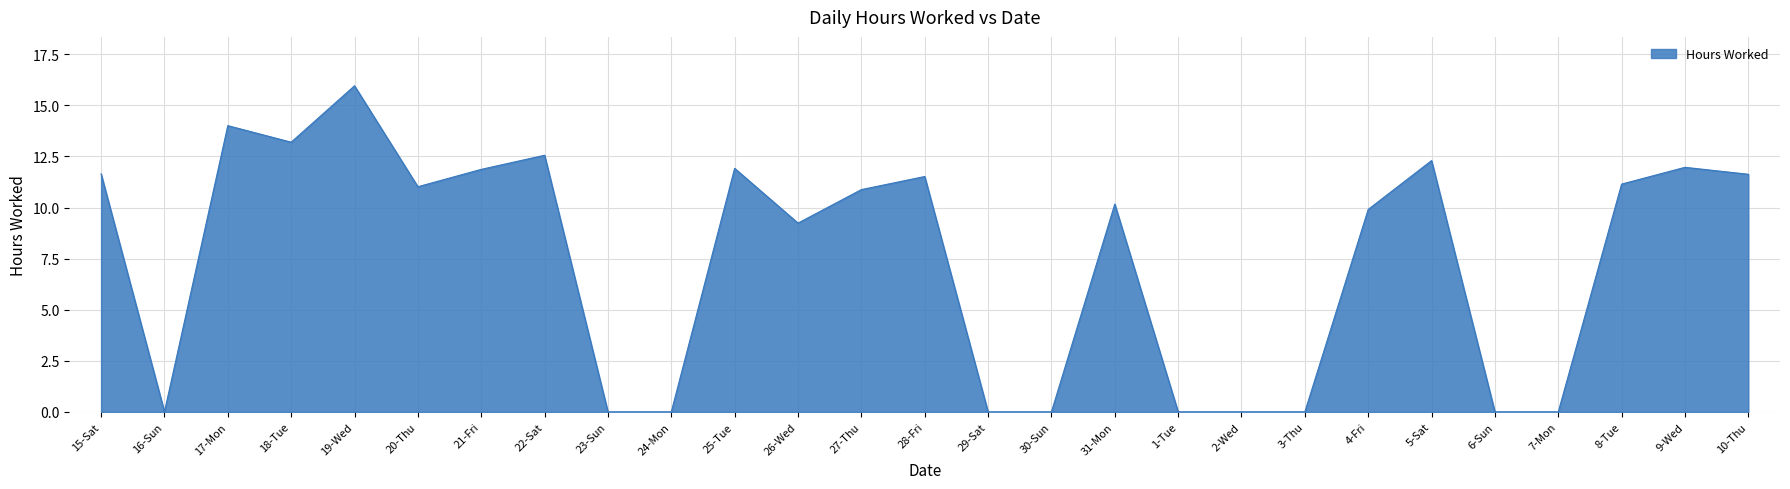

True or false: the data has more than 1 interior local peaks.

True